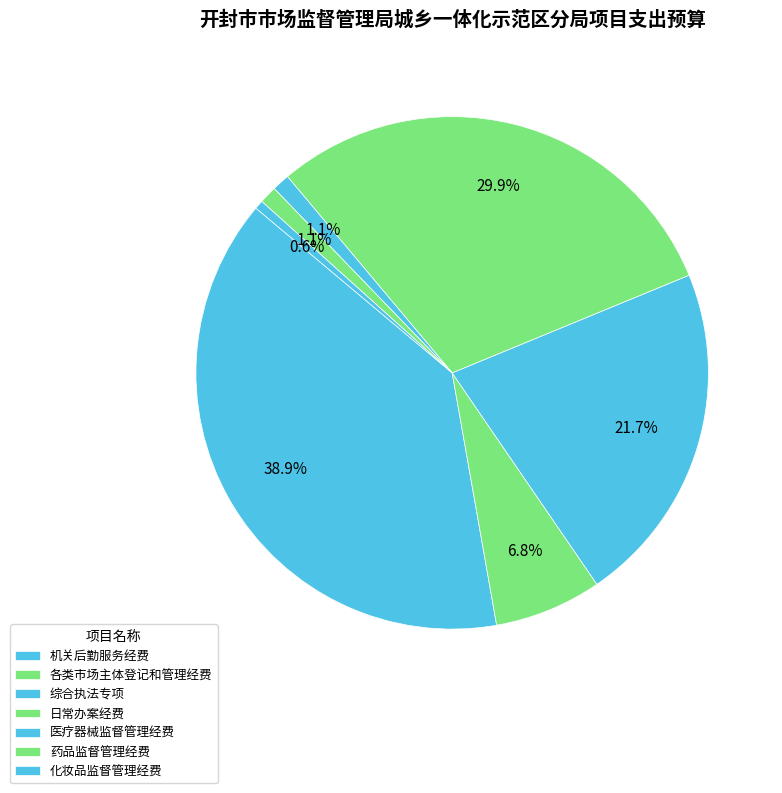

What percentage do 医疗器械监督管理经费 and 药品监督管理经费 together represent?

2.2%